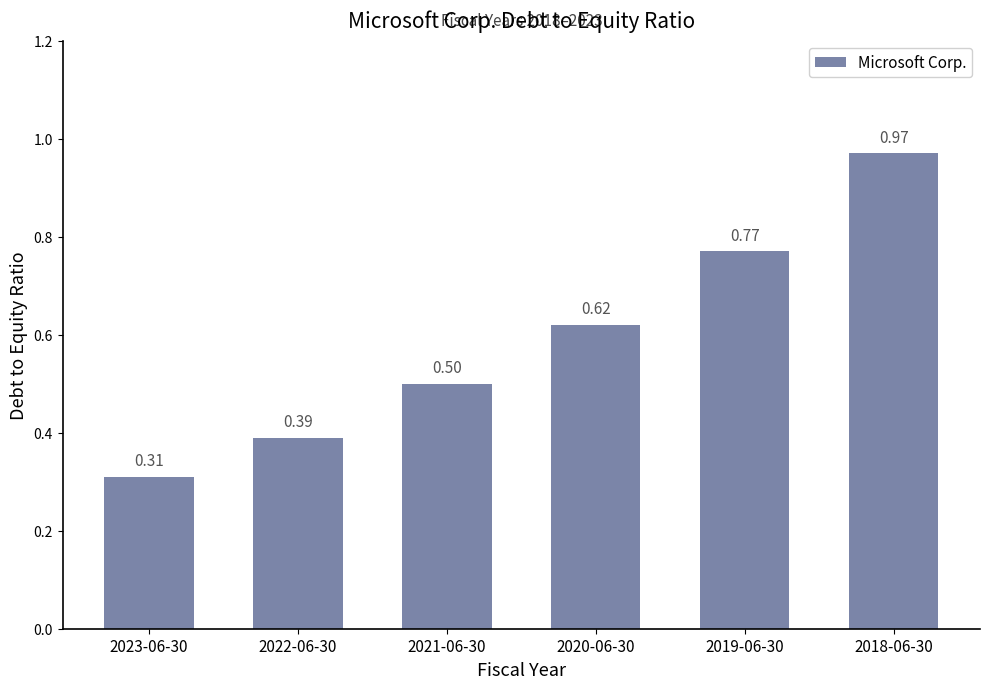

Rank the categories by value from highest to lowest.

2018-06-30, 2019-06-30, 2020-06-30, 2021-06-30, 2022-06-30, 2023-06-30